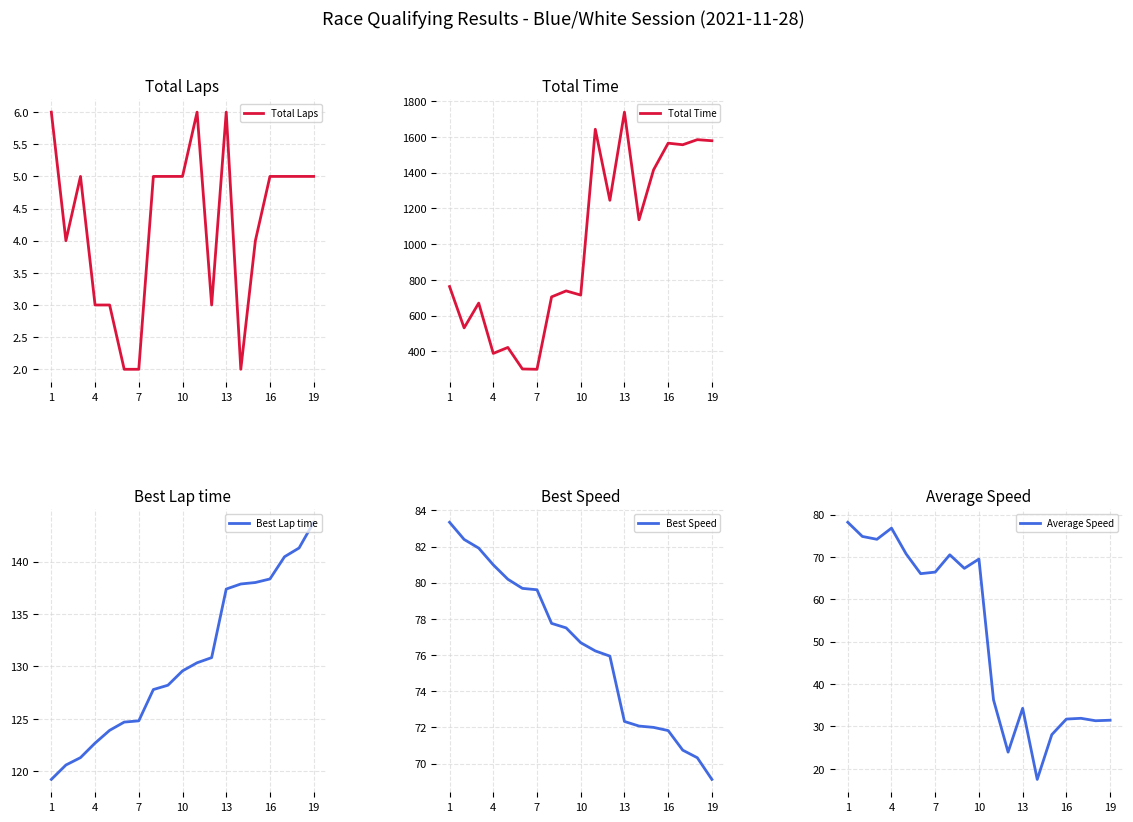

True or false: Total Laps and Best Lap time cross at least once.

False